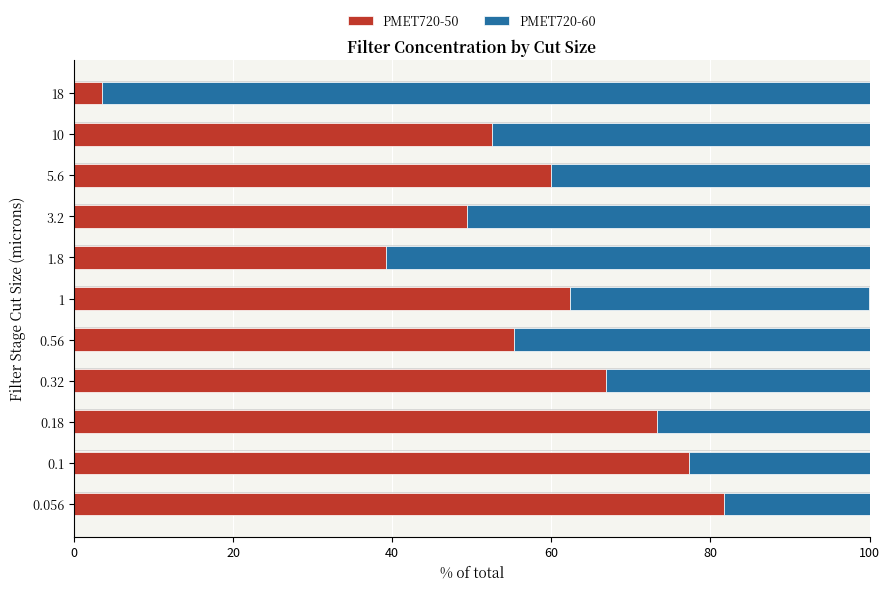

What is the total value across all series at 0.32?

100.0